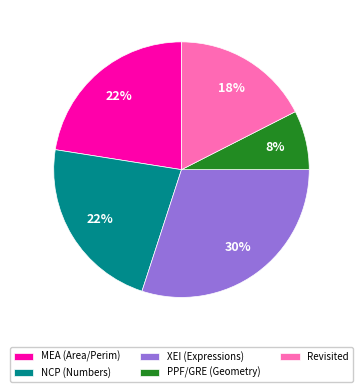

To the nearest percent, what is the average slice percentage?

20%